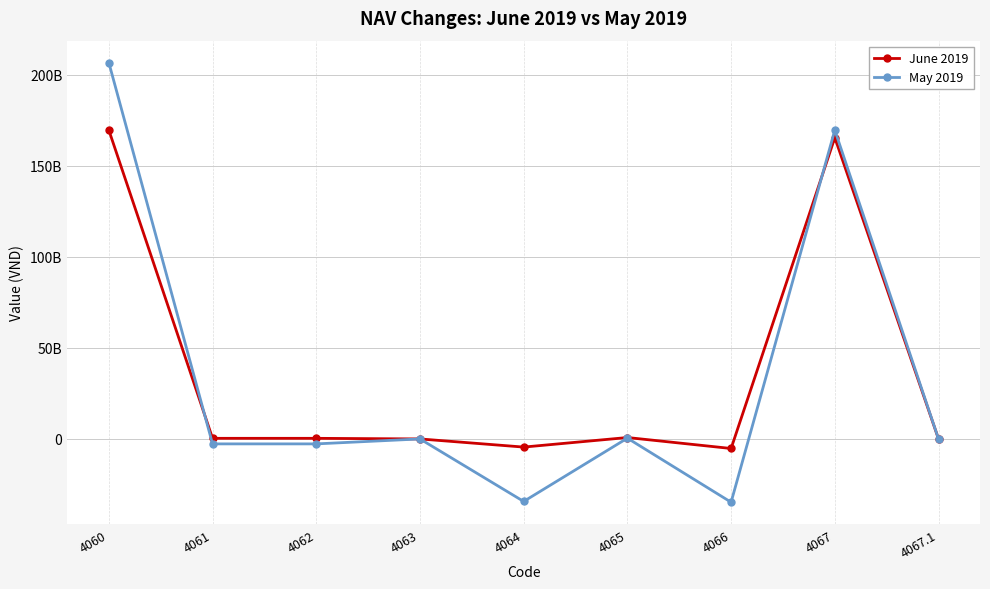

How many values in the June 2019 series are below 335956914?

4